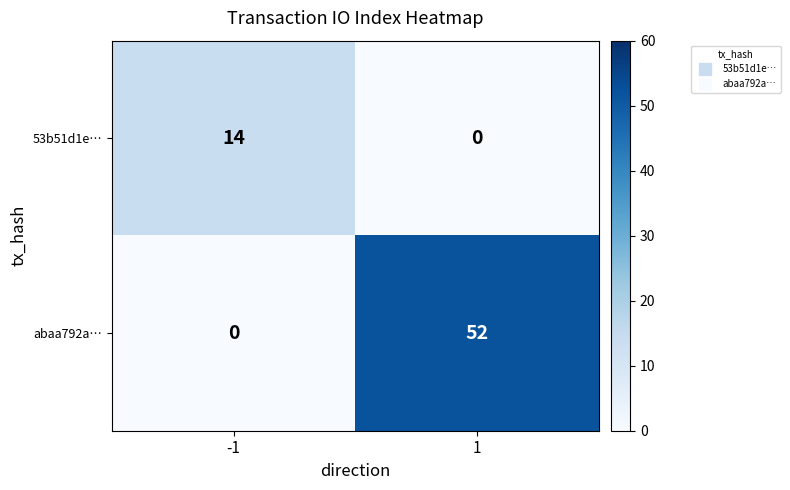

What is the spread (max minus min) of values at 1?

52